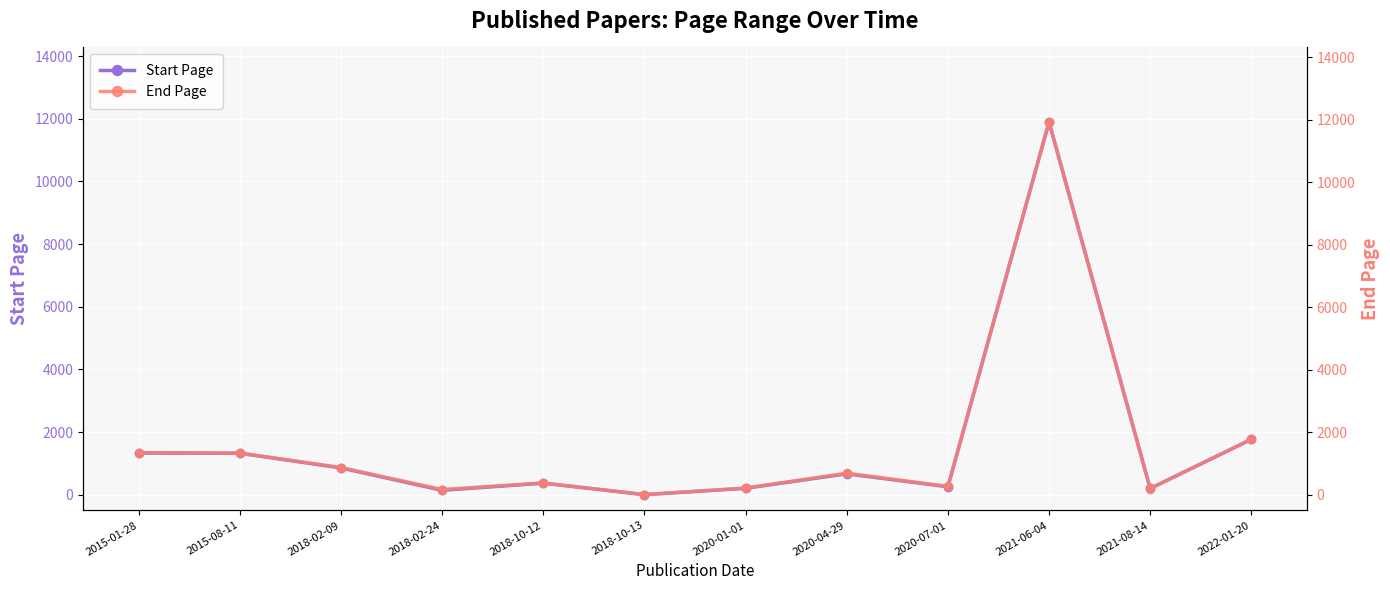

Where is the first local minimum for End Page?

2018-02-24